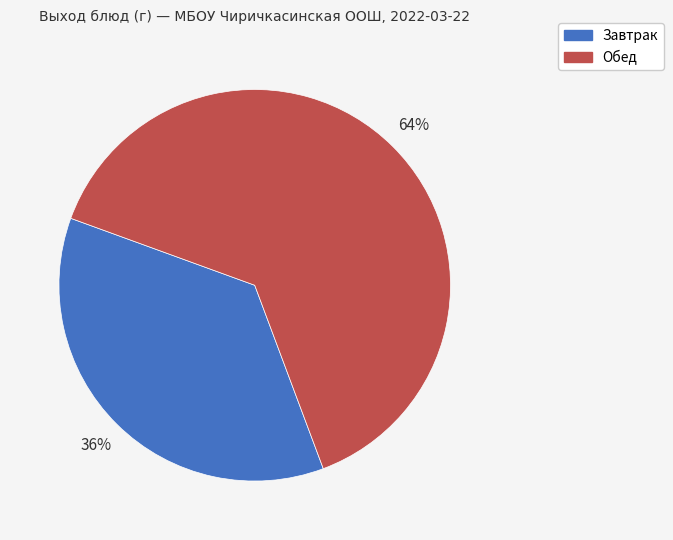

To the nearest percent, what is the average slice percentage?

50%